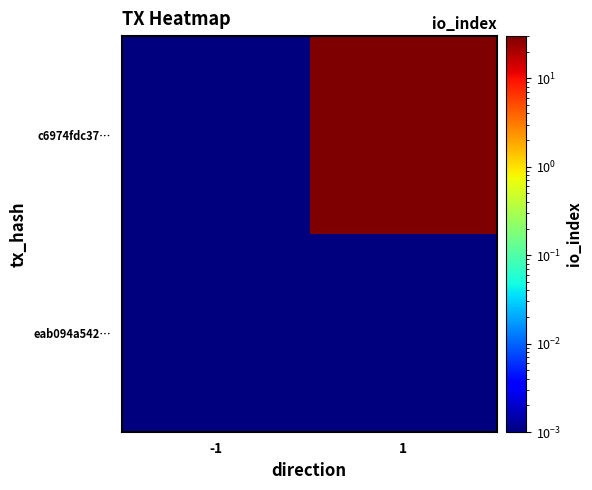

At which category does the chart reach its minimum across all series?

-1